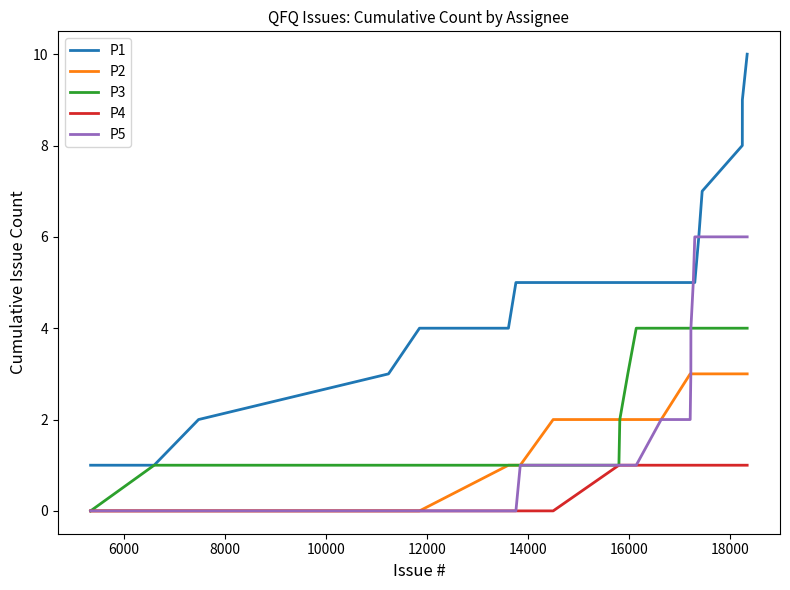

Rank the series by their maximum value, from highest to lowest.

P1, P5, P3, P2, P4